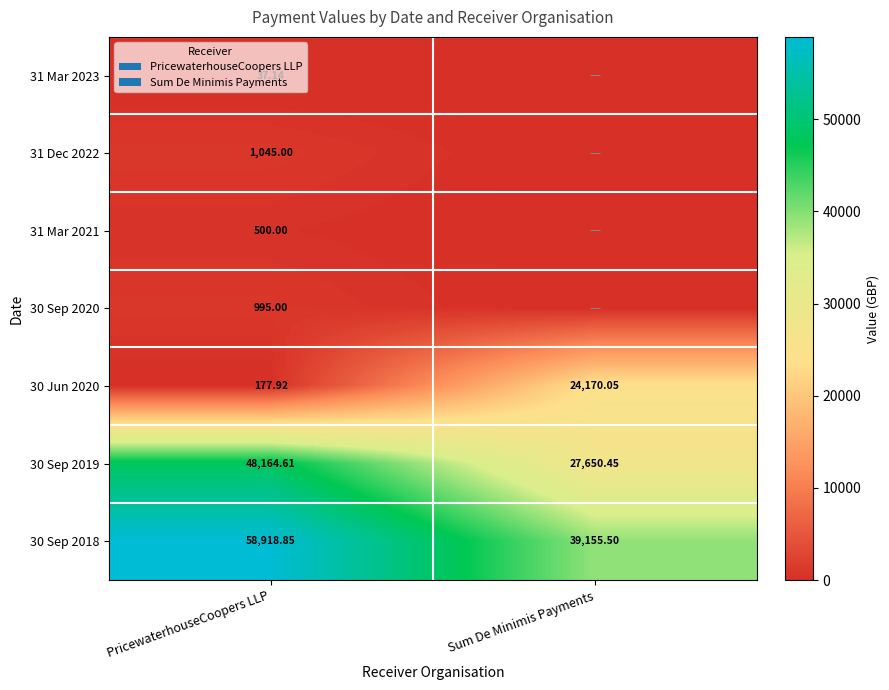

What is the difference between the maximum and minimum values in the 30 Sep 2019 series?

20514.2